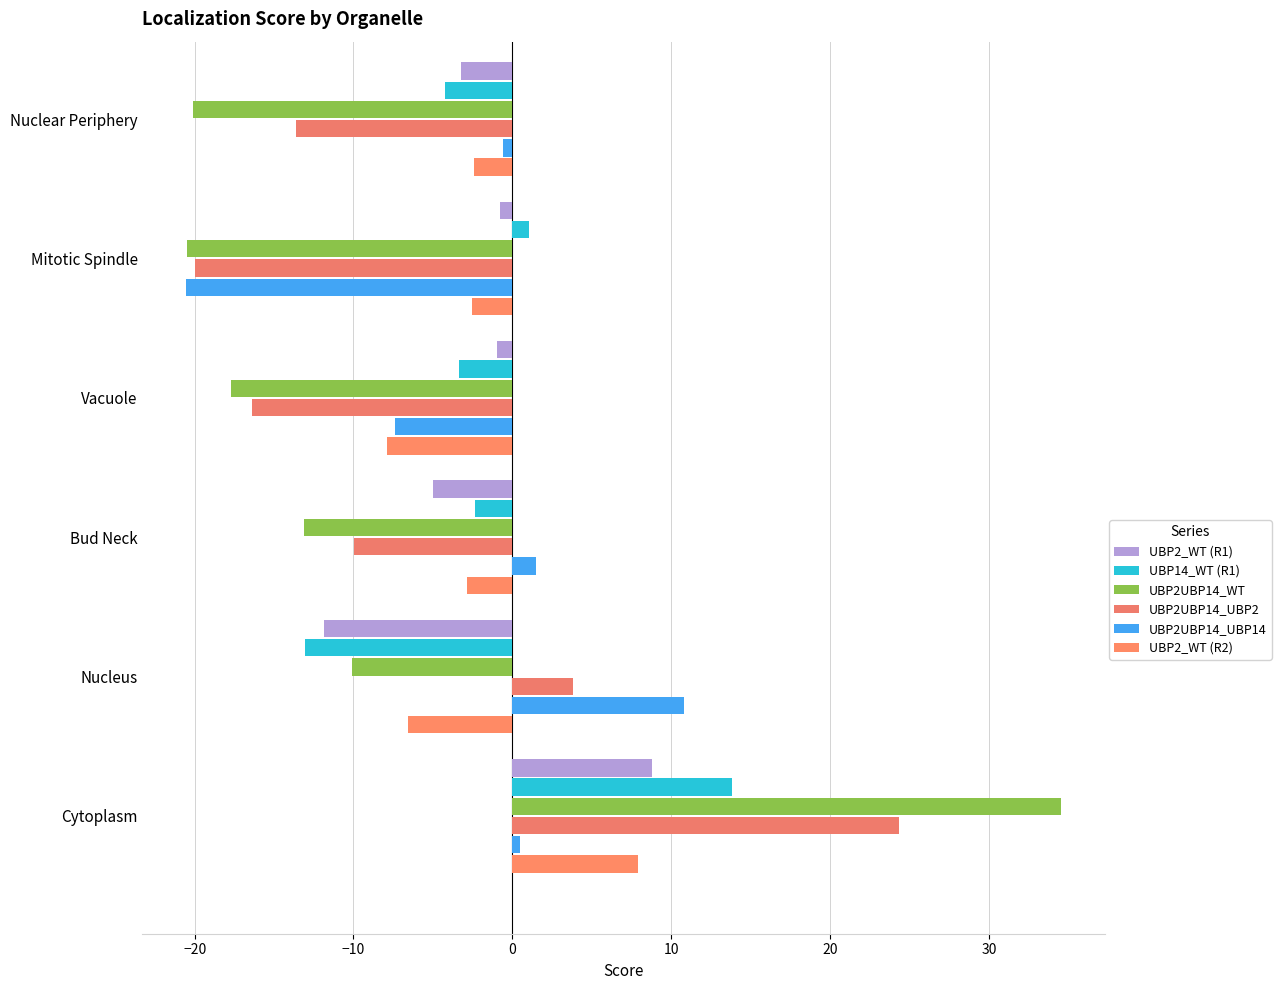

Which series has the widest spread of values?

UBP2UBP14_WT